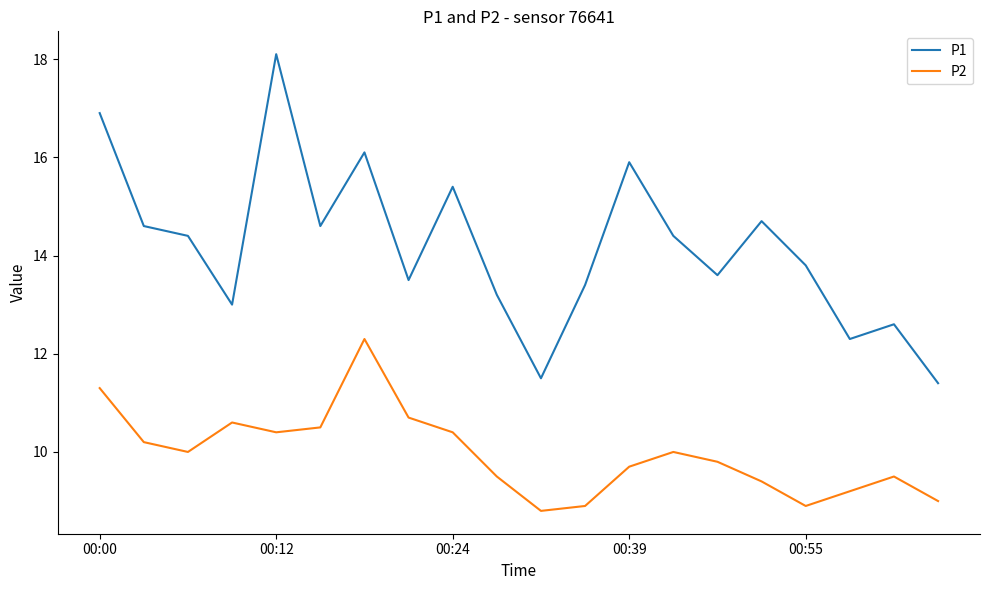

Which series has the widest spread of values?

P1